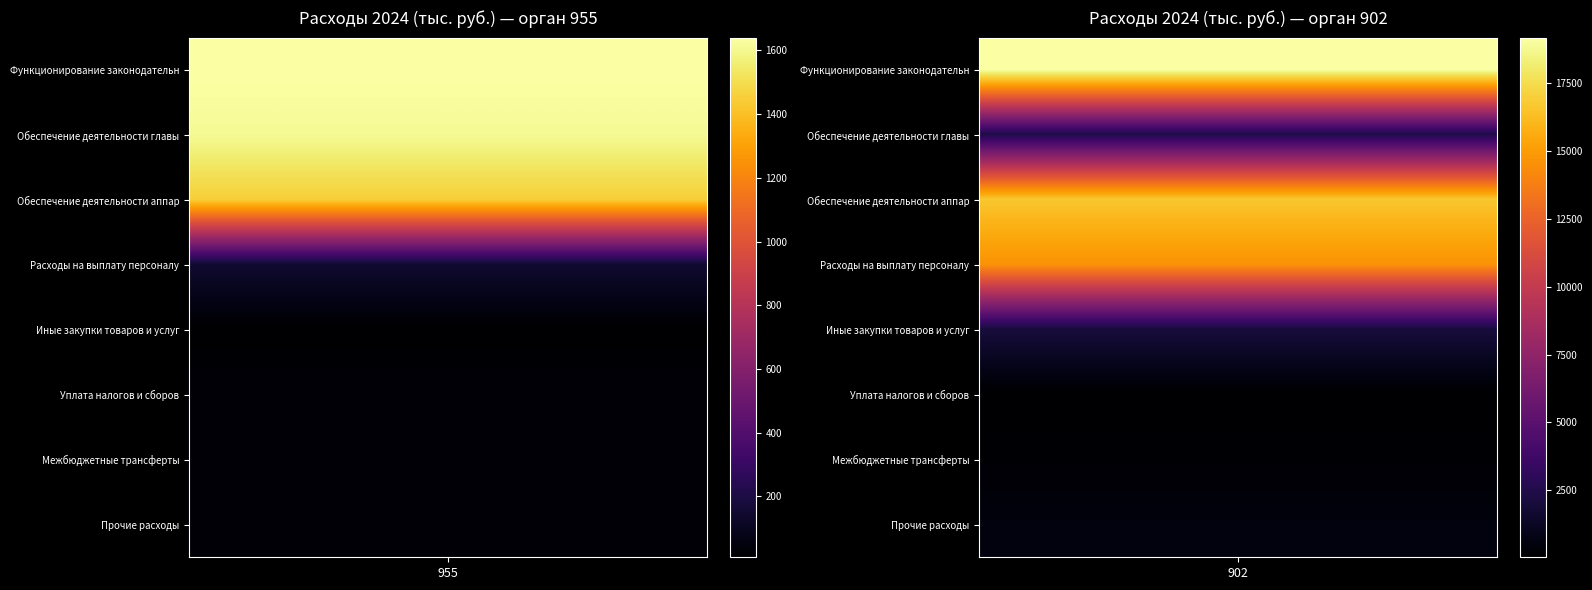

What is the difference between the second highest and minimum values in the 955 series?

1600.6